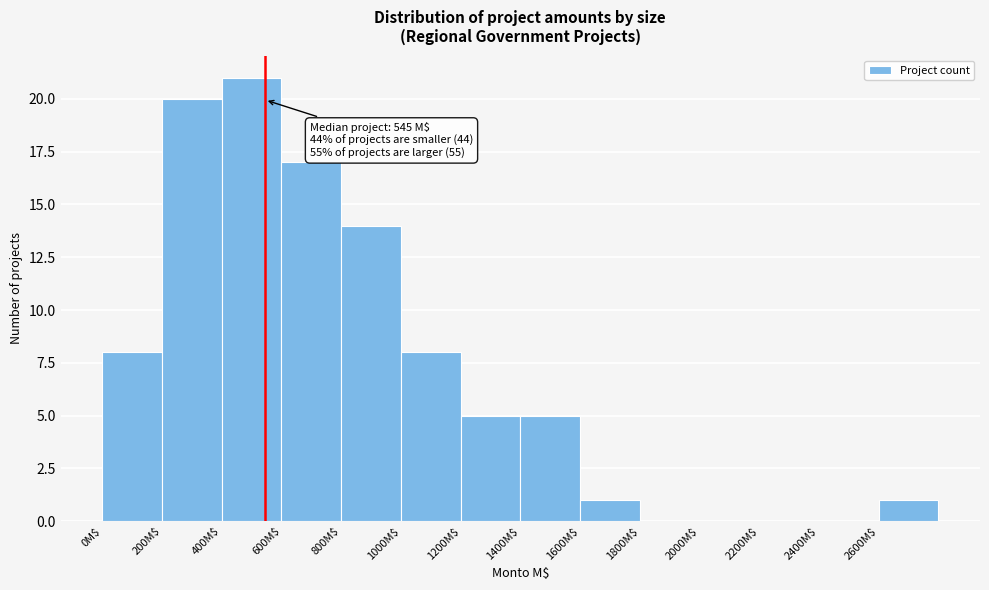

Which range on the x-axis has the tallest bar?

400 to 600